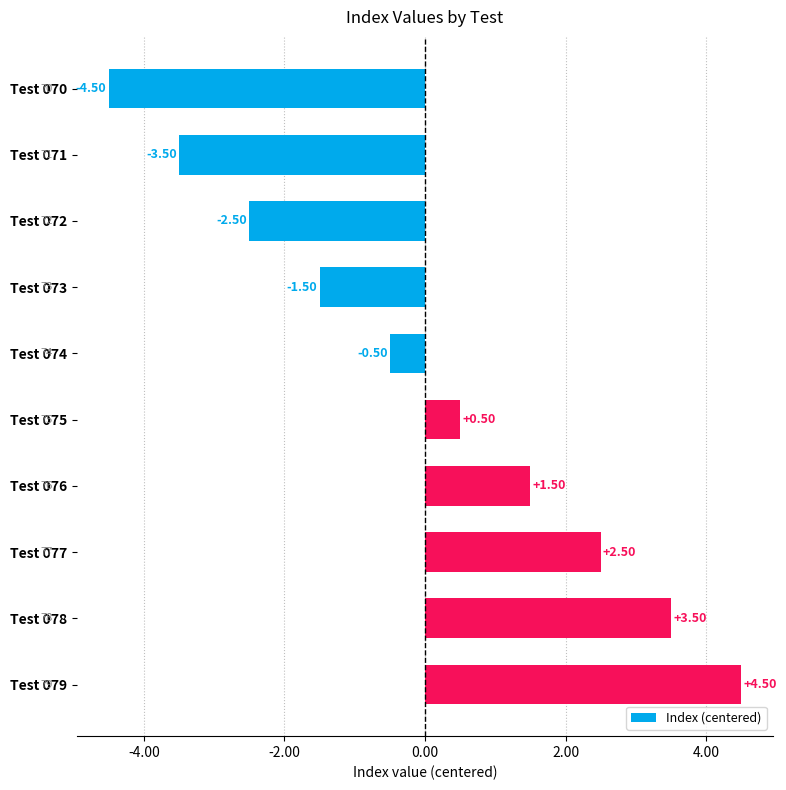

Which label corresponds to the smallest value in the chart?

Test 070